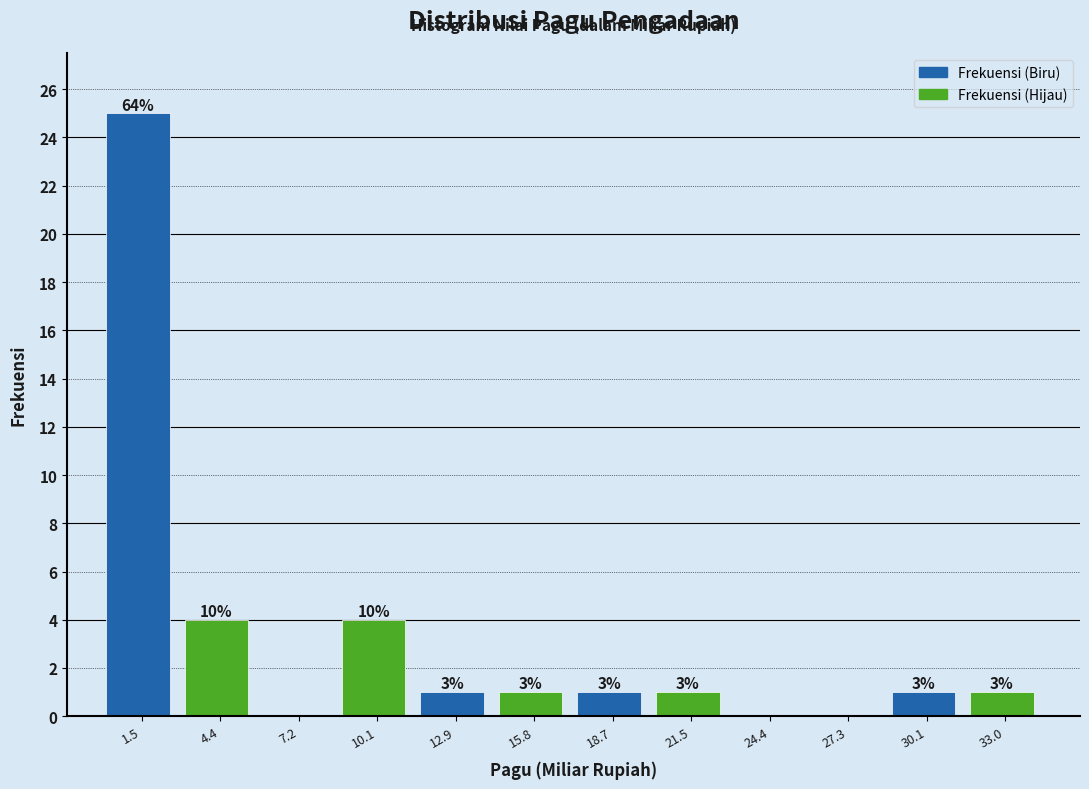

Are the bars horizontal?

No